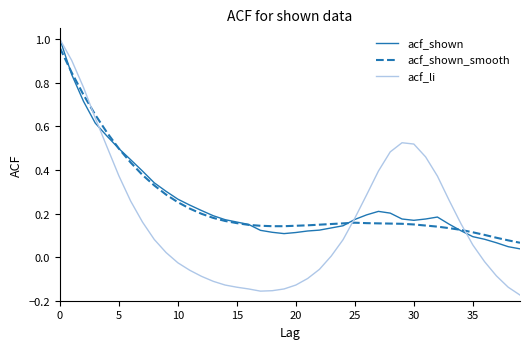

Which series has the widest spread of values?

acf_li